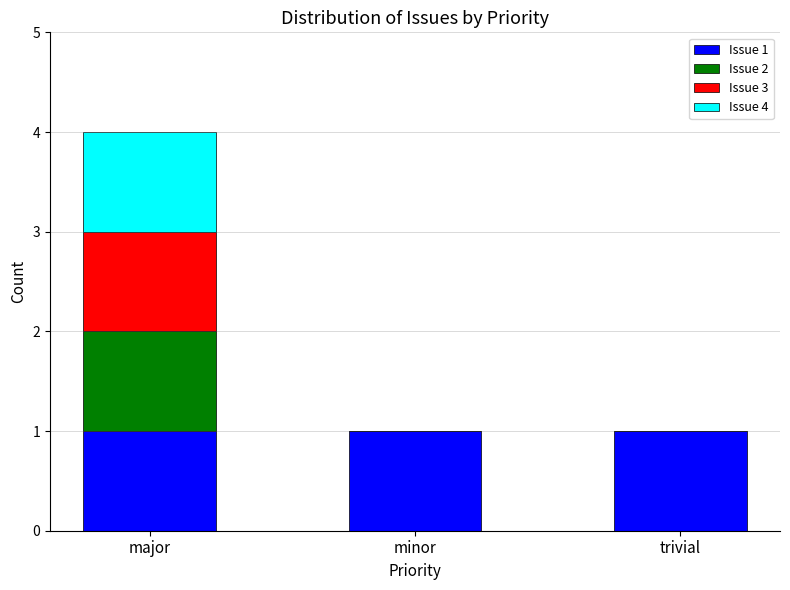

Reading right to left, list the values for the Issue 1 series.

trivial=1	minor=1	major=1